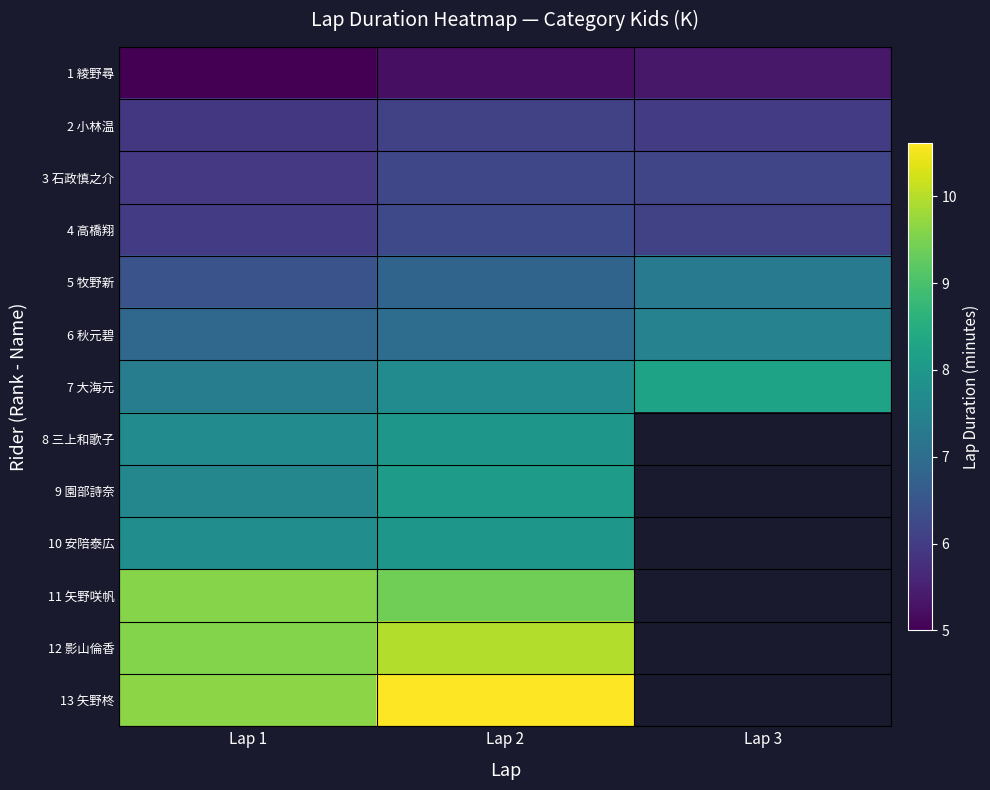

What is the difference between the highest and lowest values at Lap 2?

5.4